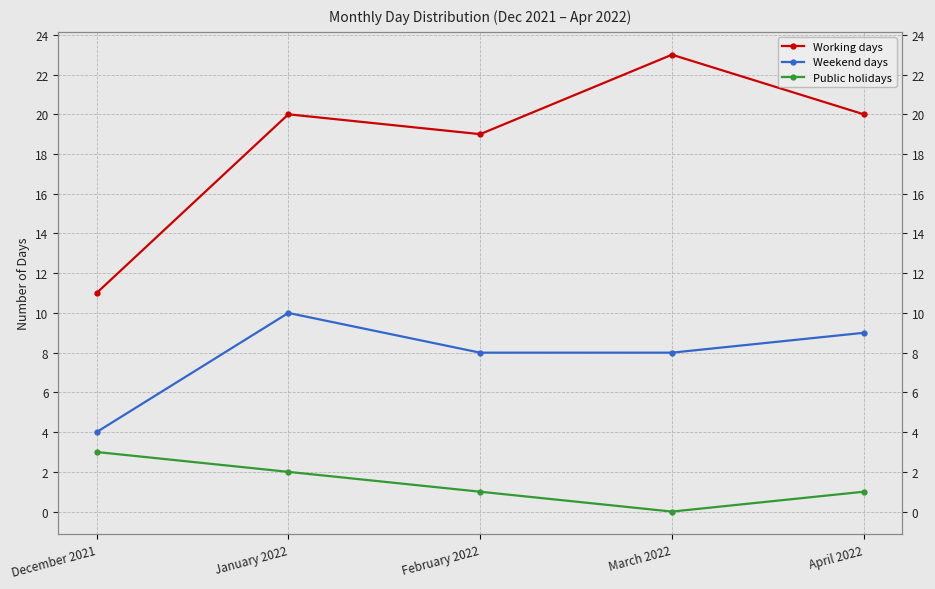

Between February 2022 and December 2021, which is larger?

February 2022